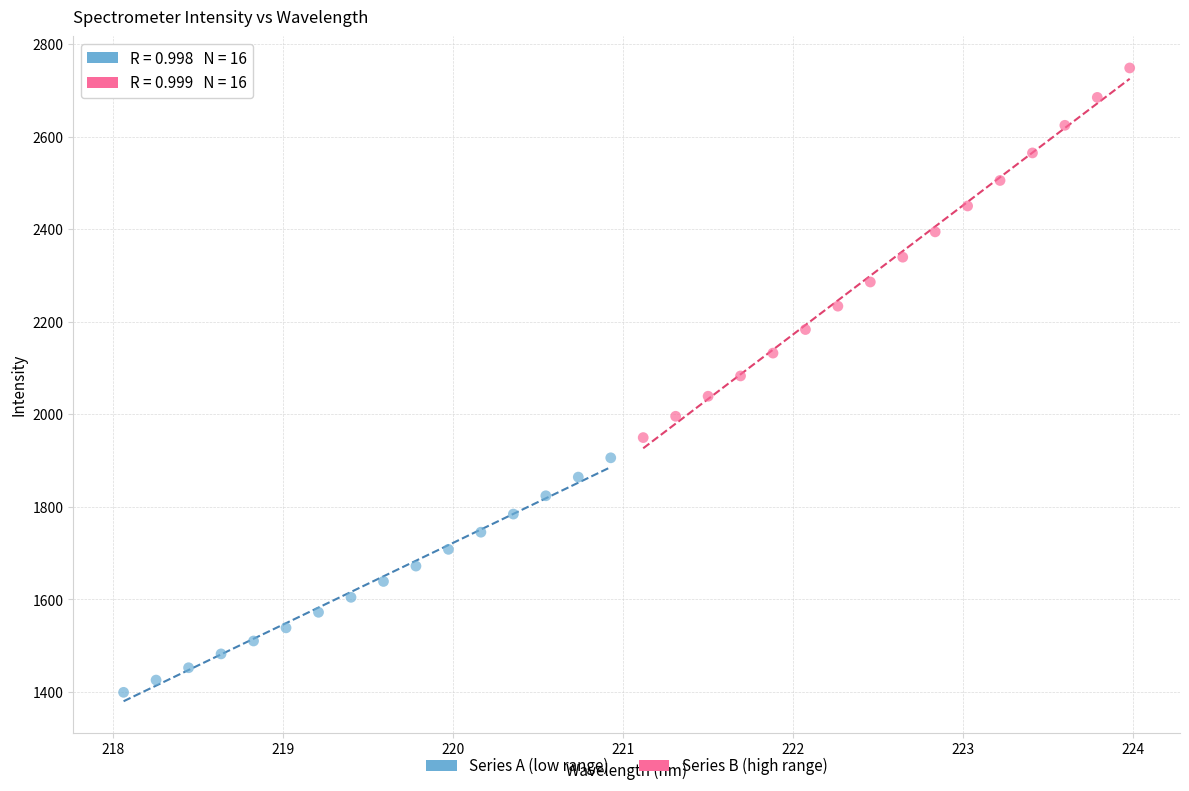

Which series has the largest Y range (max minus min)?

Series B (high range)